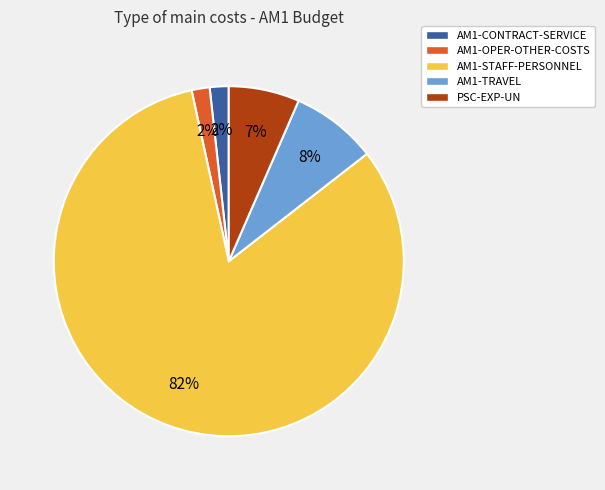

Is the sum of AM1-TRAVEL and AM1-OPER-OTHER-COSTS greater than half?

No